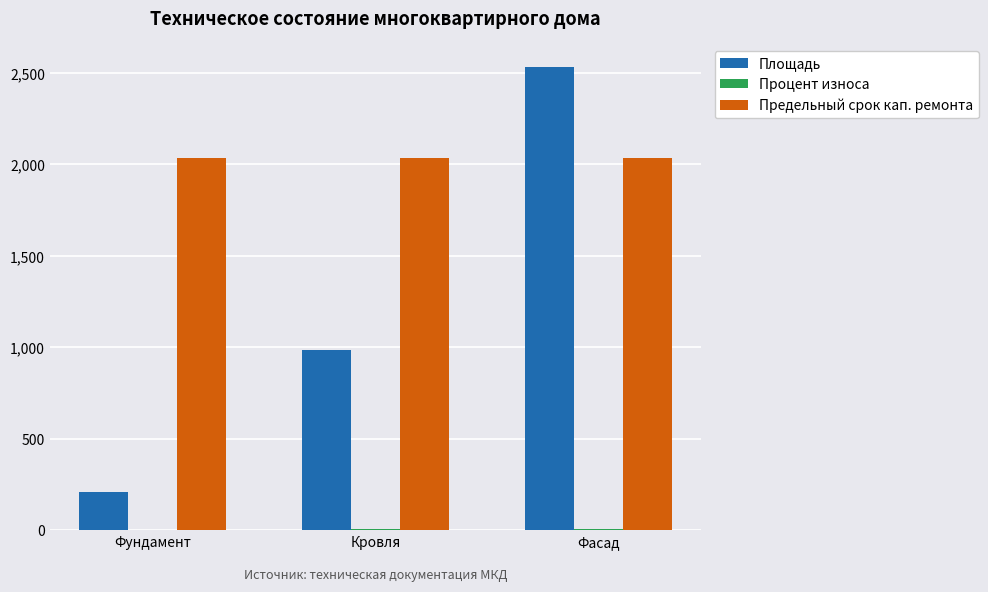

What is the sum of all Предельный срок кап. ремонта values?

6108.0